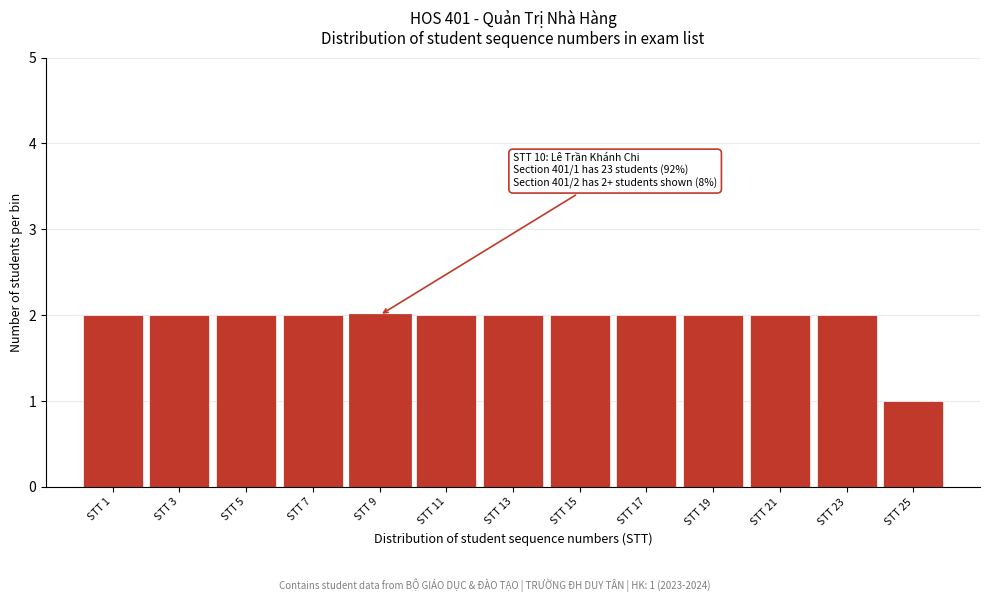

Reading left to right, what are all the values shown in this chart?

2	2	2	2	2	2	2	2	2	2	2	2	1